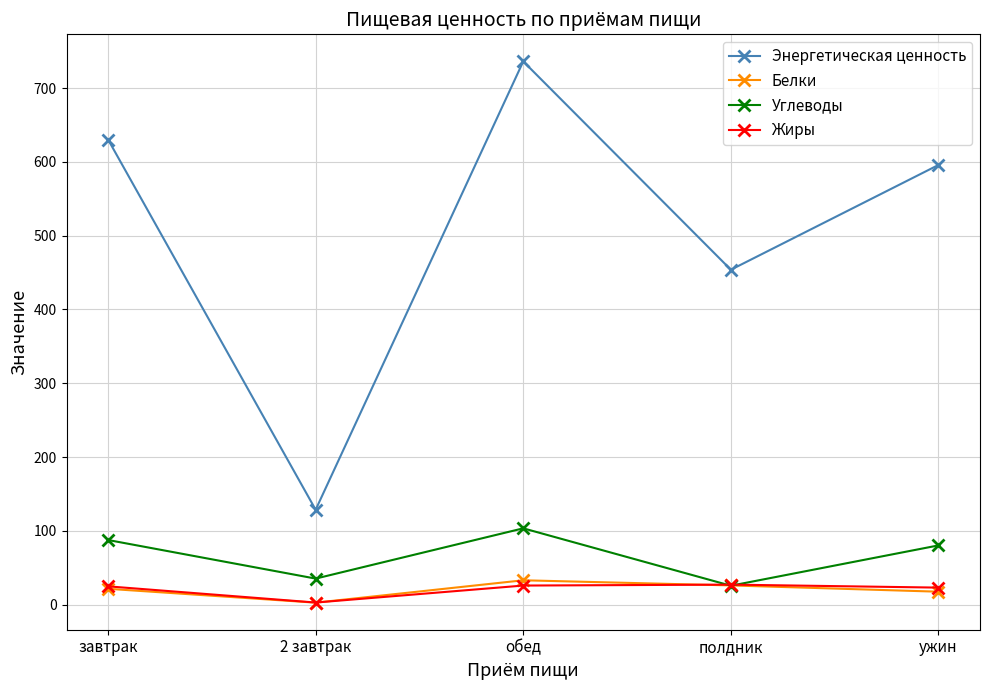

Which series changed the most between 2 завтрак and ужин?

Энергетическая ценность